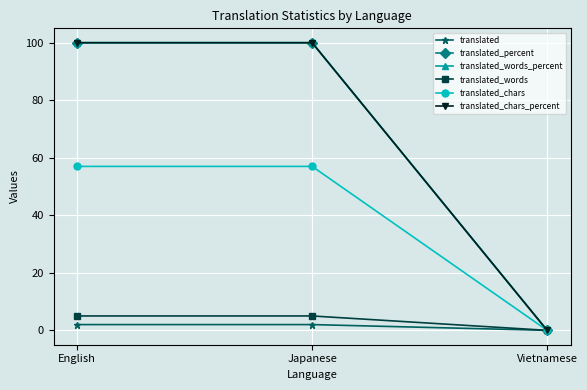

Does the chart have visible grid lines?

Yes